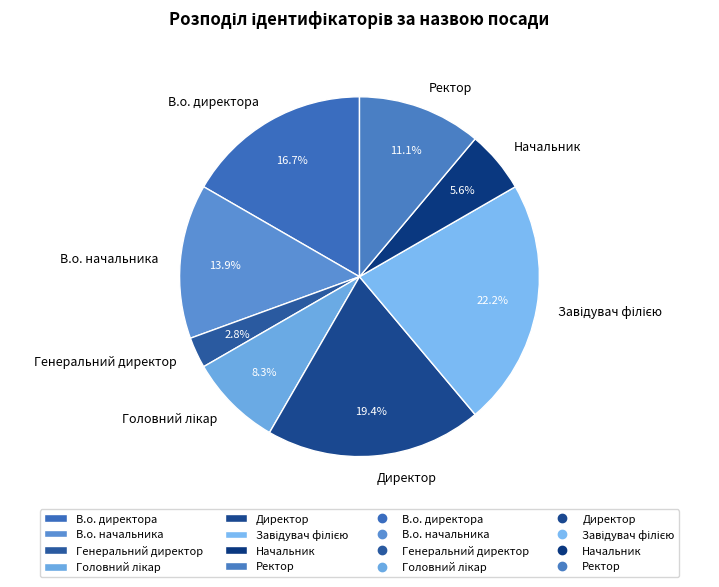

To the nearest percent, what portion does Ректор represent?

11%